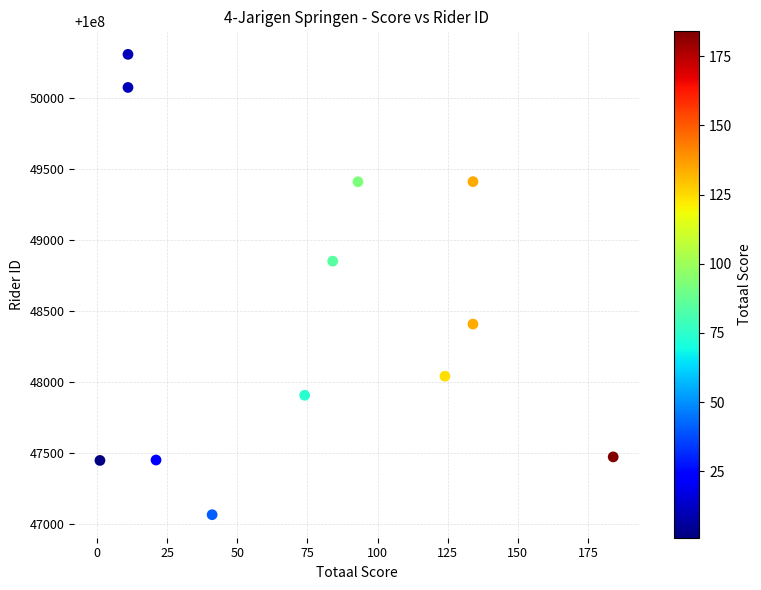

What Y value in the scatter plot is closest to 100048688?

100048853